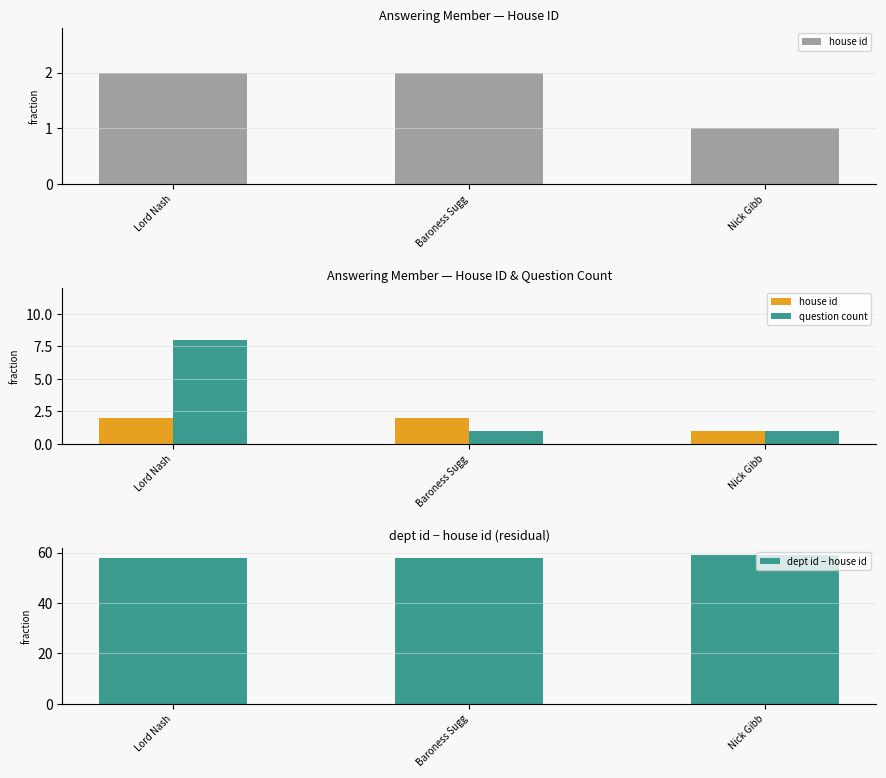

The house id series shows 2 at Baroness Sugg. True or false?

True